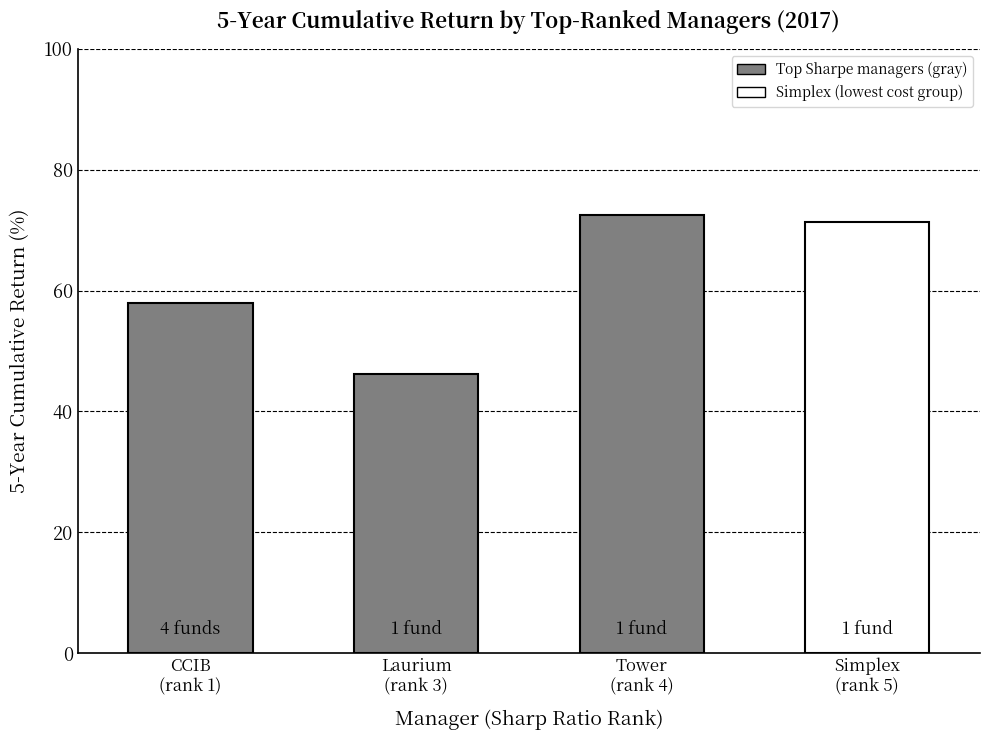

Where is cost nearest to the value 1?

3